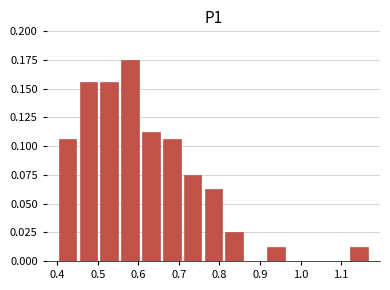

Reading left to right, list every bar in this chart as the range it spans on the x-axis followed by its height. Neither the bar edges nor the heights are printed on the chart, so give them approximately, as read against the axes.

0.40 to 0.45: 0.105
0.45 to 0.50: 0.155
0.50 to 0.55: 0.155
0.55 to 0.61: 0.175
0.61 to 0.66: 0.115
0.66 to 0.71: 0.105
0.71 to 0.76: 0.075
0.76 to 0.81: 0.065
0.81 to 0.86: 0.025
0.86 to 0.91: 0
0.91 to 0.96: 0.015
0.96 to 1.02: 0
1.02 to 1.07: 0
1.07 to 1.12: 0
1.12 to 1.17: 0.015